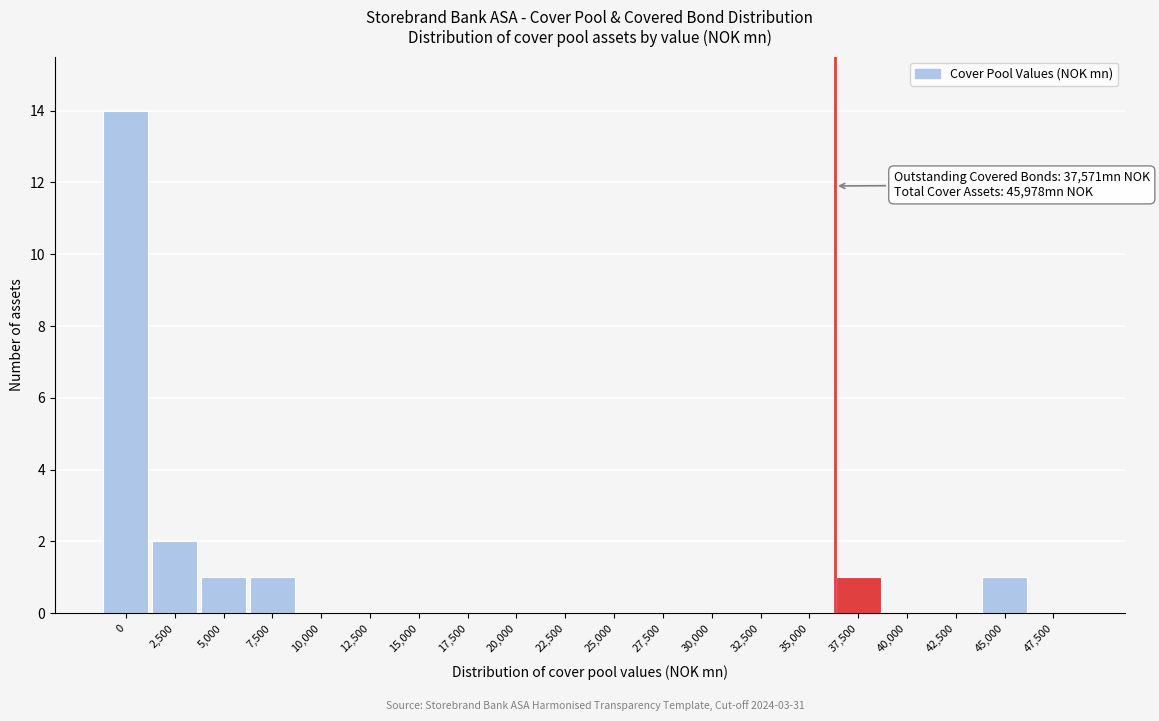

Reading left to right, extract all data points from this chart.

0=14	2,500=2	5,000=1	7,500=1	10,000=0	12,500=0	15,000=0	17,500=0	20,000=0	22,500=0	25,000=0	27,500=0	30,000=0	32,500=0	35,000=0	37,500=1	40,000=0	42,500=0	45,000=1	47,500=0